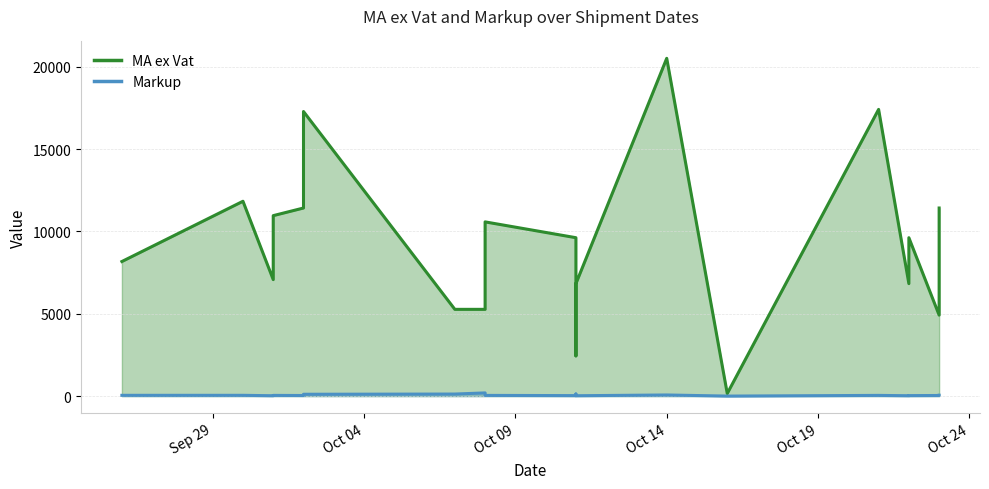

Which series has the widest spread of values?

MA ex Vat